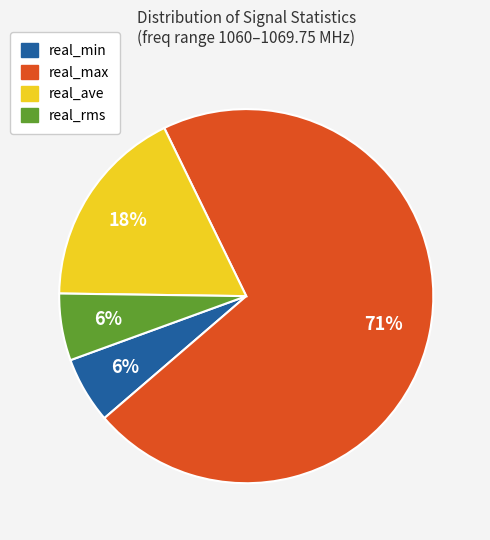

What is the majority slice?

real_max